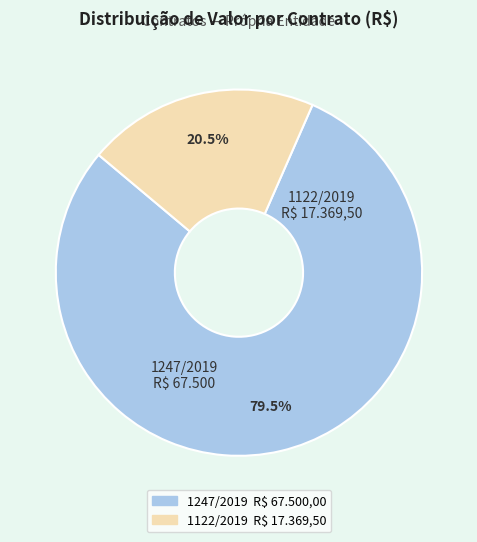

What is the ratio of the value at 1122/2019 to the value at 1247/2019?

0.3